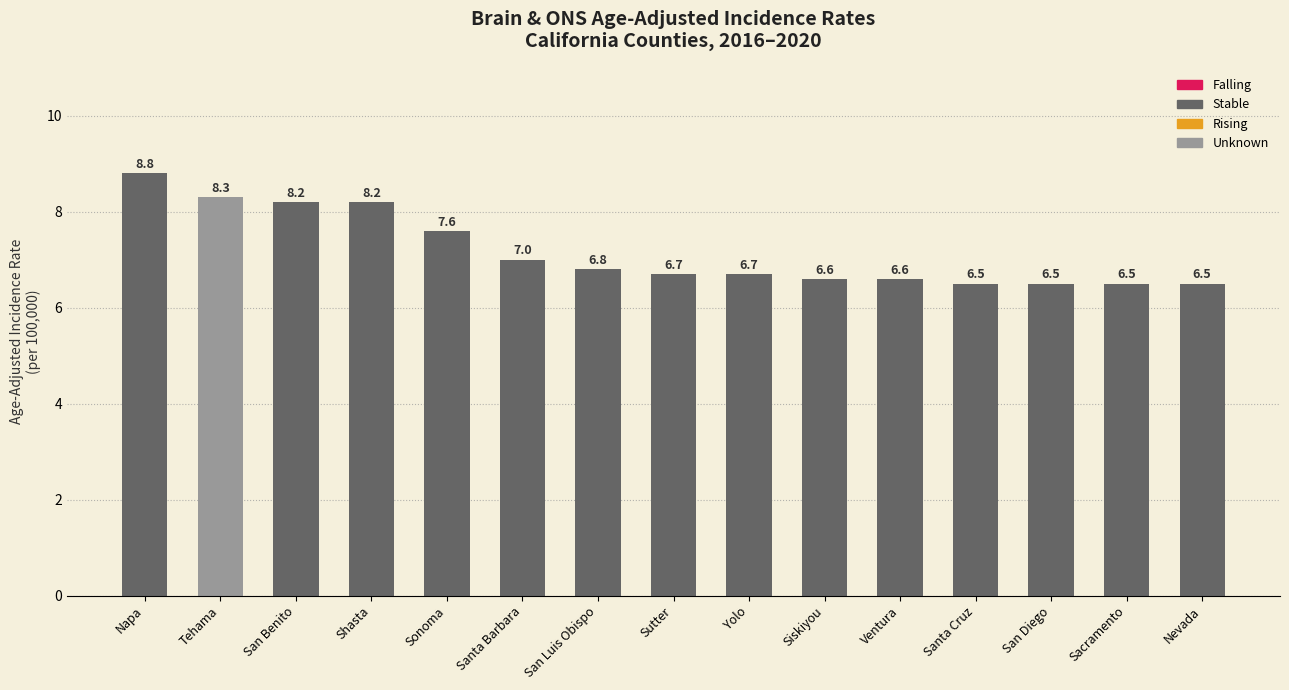

How many series are shown in this chart?

1